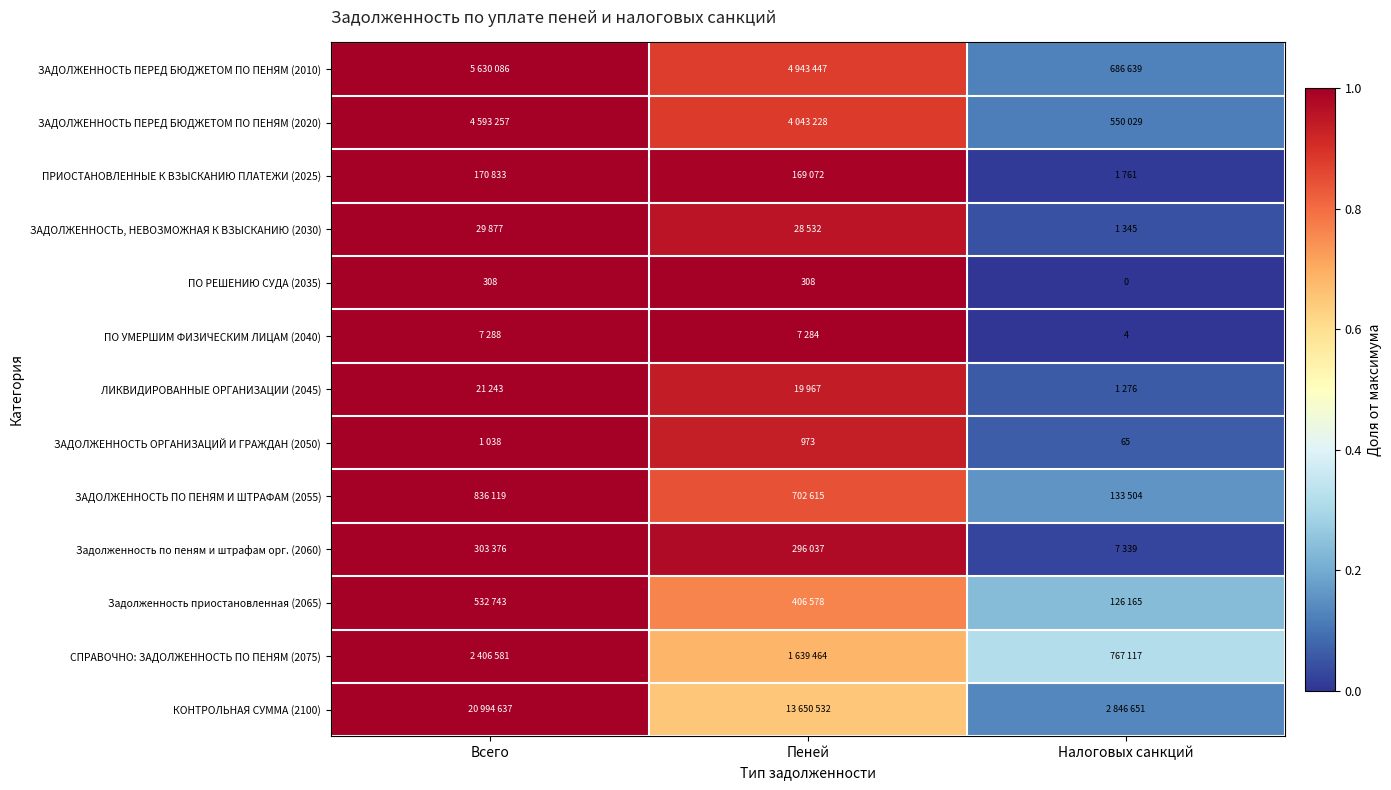

Is the value of ПО РЕШЕНИЮ СУДА (2035) at Всего greater than the value of ЗАДОЛЖЕННОСТЬ ПО ПЕНЯМ И ШТРАФАМ (2055) at Налоговых санкций?

Yes